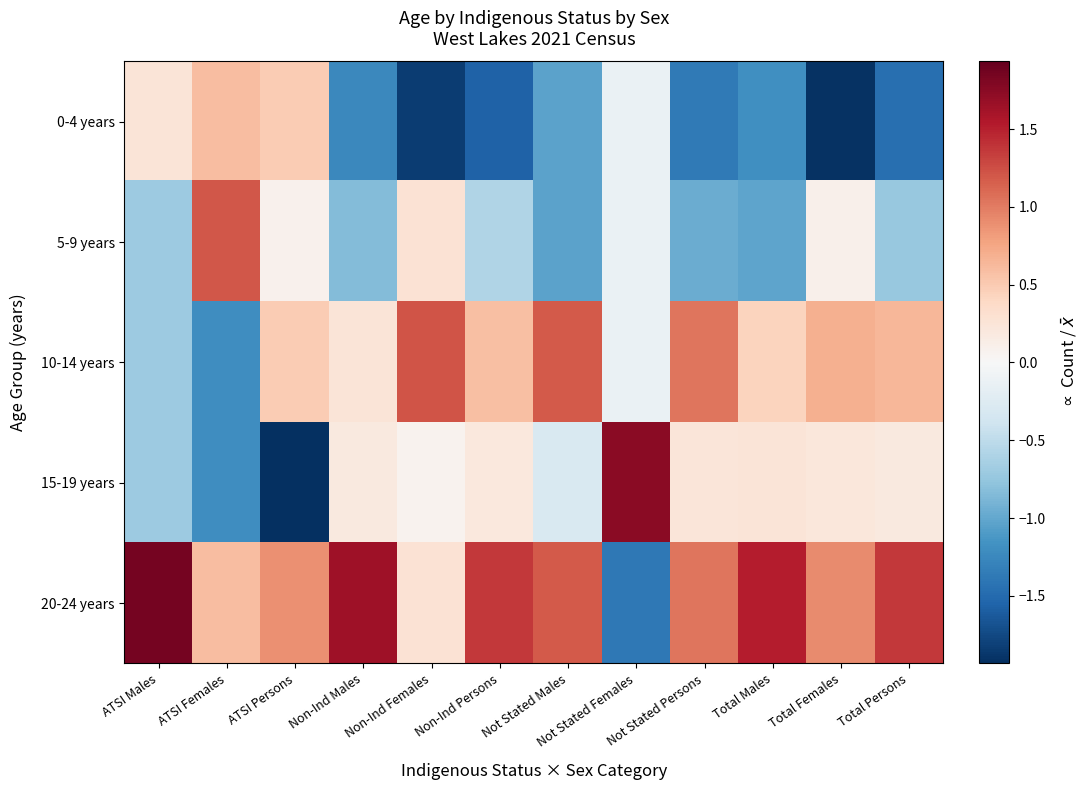

Reading left to right, transcribe all the data shown in this chart.

0-4 years: ATSI Males=0.3	ATSI Females=0.6	ATSI Persons=0.5	Non-Ind Males=-1.2	Non-Ind Females=-1.8	Non-Ind Persons=-1.6	Not Stated Males=-1.0	Not Stated Females=-0.1	Not Stated Persons=-1.4	Total Males=-1.2	Total Females=-1.9	Total Persons=-1.5
5-9 years: ATSI Males=-0.7	ATSI Females=1.2	ATSI Persons=0.1	Non-Ind Males=-0.8	Non-Ind Females=0.3	Non-Ind Persons=-0.6	Not Stated Males=-1.0	Not Stated Females=-0.1	Not Stated Persons=-1.0	Total Males=-1.0	Total Females=0.1	Total Persons=-0.7
10-14 years: ATSI Males=-0.7	ATSI Females=-1.2	ATSI Persons=0.5	Non-Ind Males=0.2	Non-Ind Females=1.2	Non-Ind Persons=0.6	Not Stated Males=1.2	Not Stated Females=-0.1	Not Stated Persons=1.0	Total Males=0.4	Total Females=0.7	Total Persons=0.6
15-19 years: ATSI Males=-0.7	ATSI Females=-1.2	ATSI Persons=-1.9	Non-Ind Males=0.2	Non-Ind Females=0.1	Non-Ind Persons=0.2	Not Stated Males=-0.3	Not Stated Females=1.7	Not Stated Persons=0.2	Total Males=0.3	Total Females=0.2	Total Persons=0.2
20-24 years: ATSI Males=1.9	ATSI Females=0.6	ATSI Persons=0.9	Non-Ind Males=1.6	Non-Ind Females=0.3	Non-Ind Persons=1.4	Not Stated Males=1.2	Not Stated Females=-1.4	Not Stated Persons=1.0	Total Males=1.5	Total Females=0.9	Total Persons=1.4